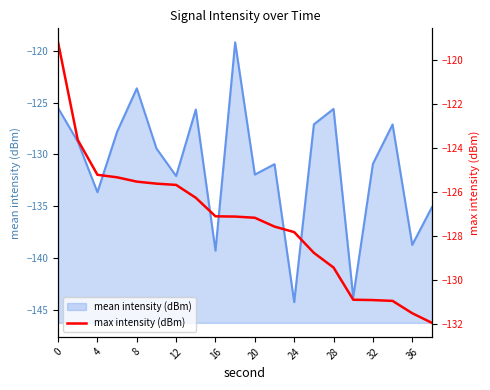

What is the highest value of the mean intensity (dBm) series?

-119.2